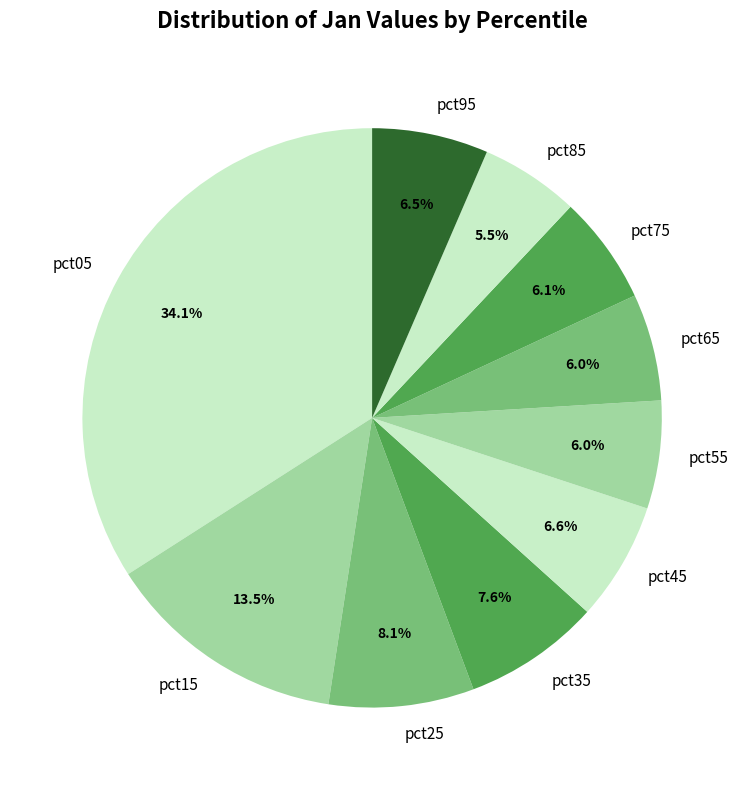

Which slice is the largest?

pct05